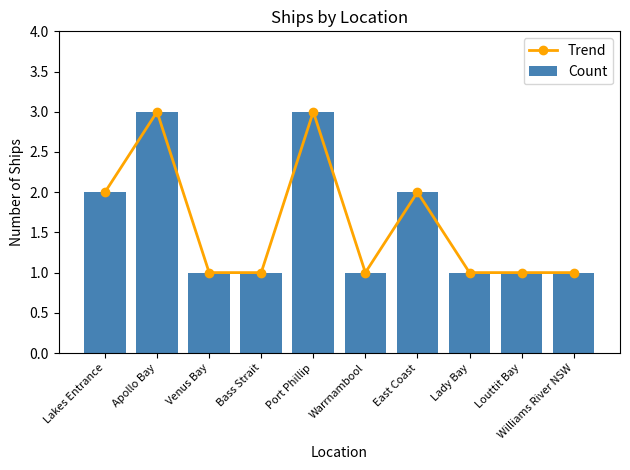

What is the value of the Count bar at the 5th from the left?

3